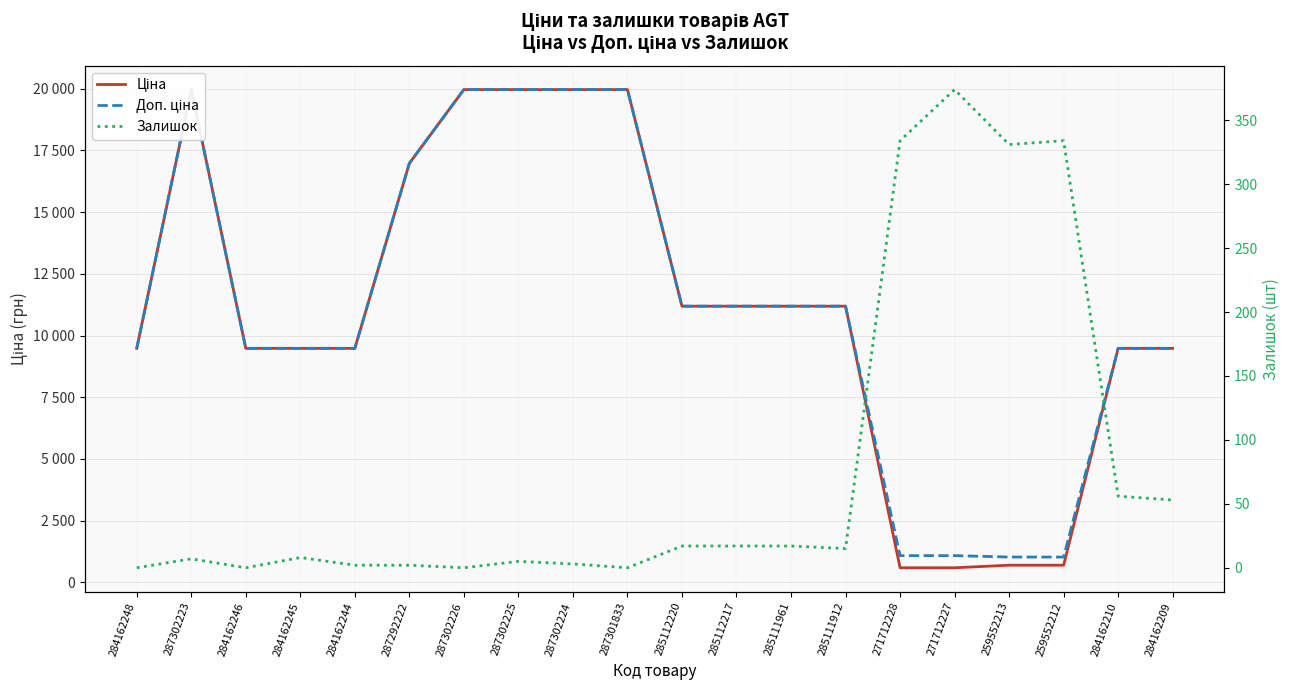

Is the value of Залишок at 287302226 greater than the value of Доп. ціна at 285111961?

No